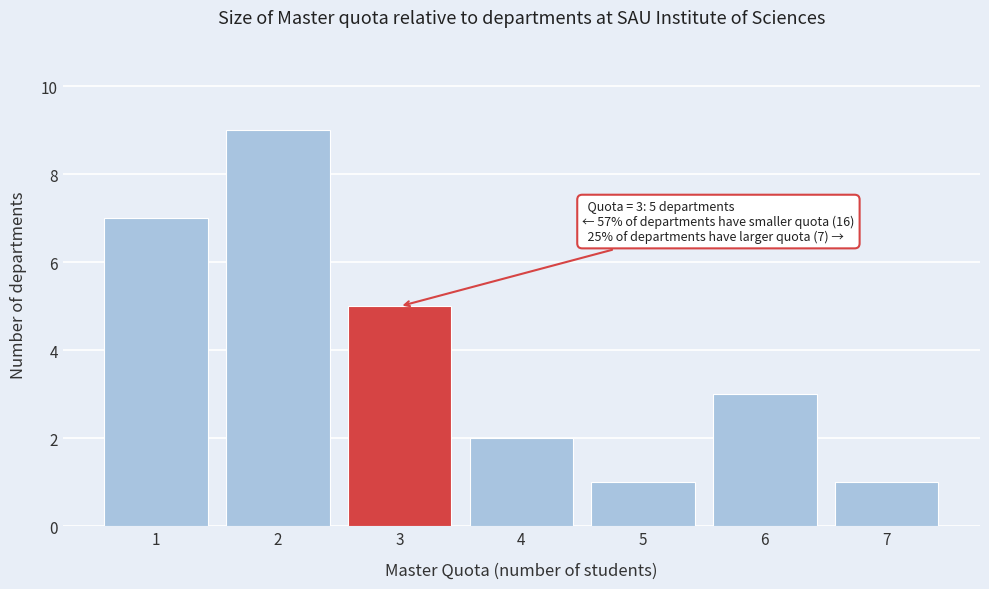

Reading left to right, what are all the values shown in this chart?

7	9	5	2	1	3	1